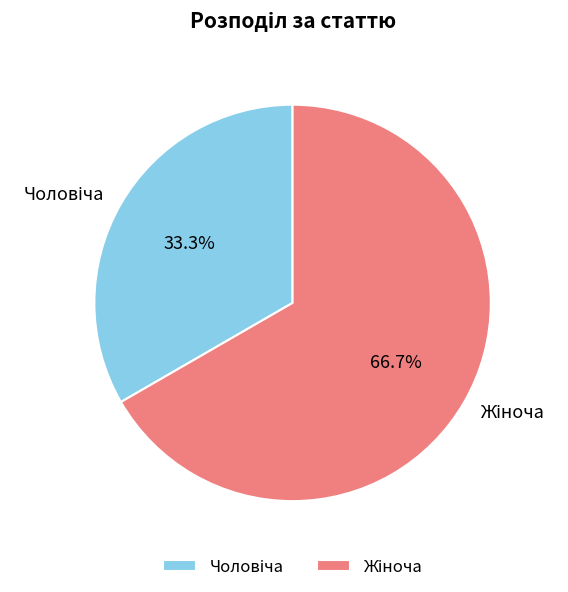

Is there any slice that represents more than half of the pie?

Yes